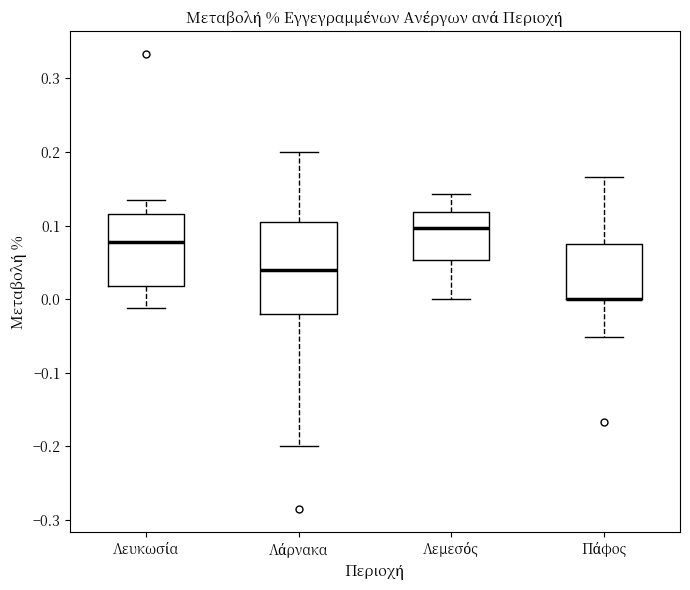

Where does the lower whisker of the box for Λεμεσός end on the y-axis? The values are not printed on the chart, so give them approximately, as read against the axis.

0.00